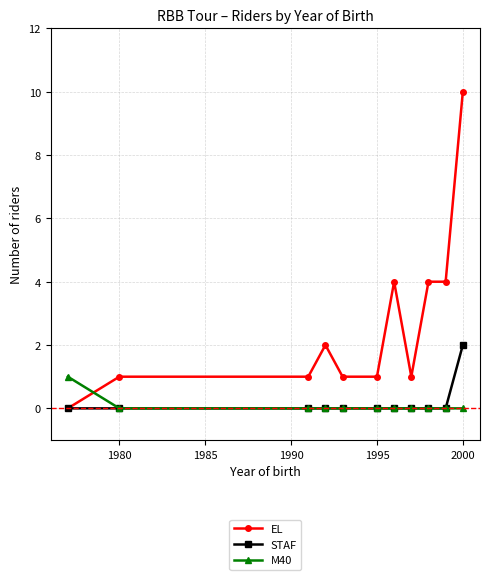

What is the greatest value displayed?

10